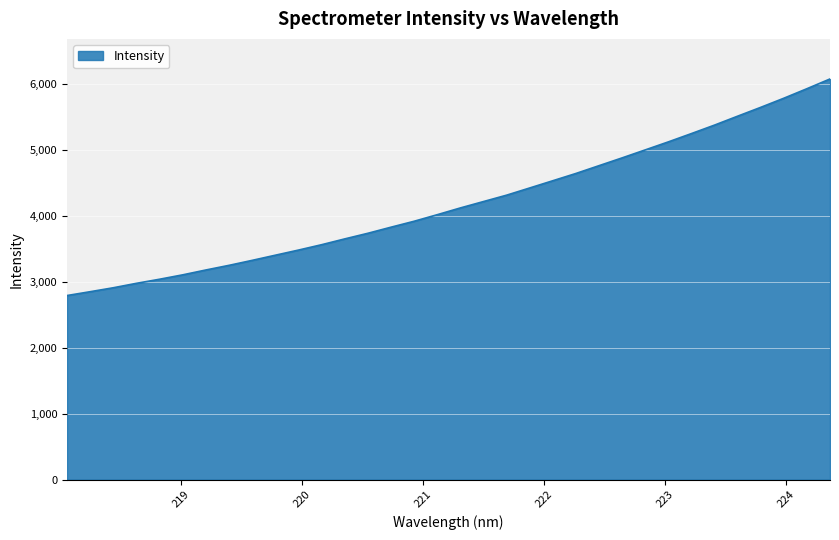

What is the smallest value displayed?

2795.3